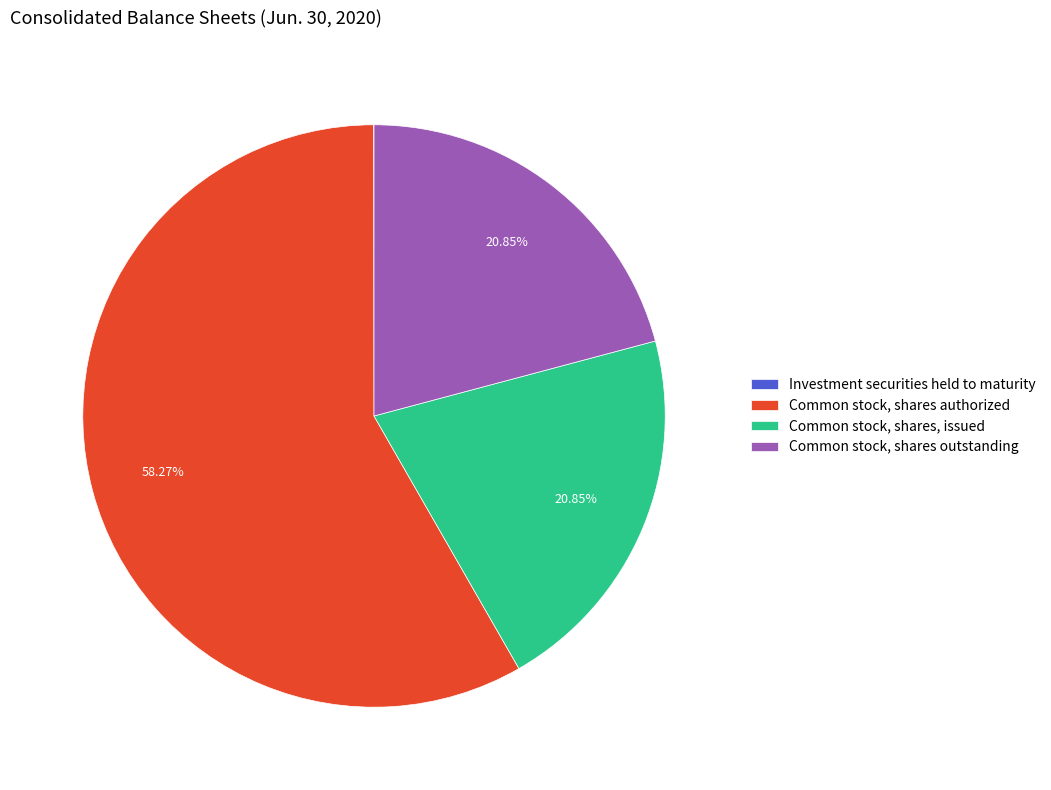

To the nearest percent, what is the difference between the largest and smallest slice percentages?

58%